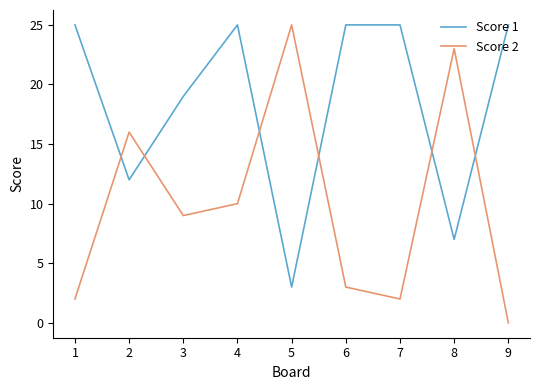

List the series in order of their overall mean, lowest first.

Score 2, Score 1